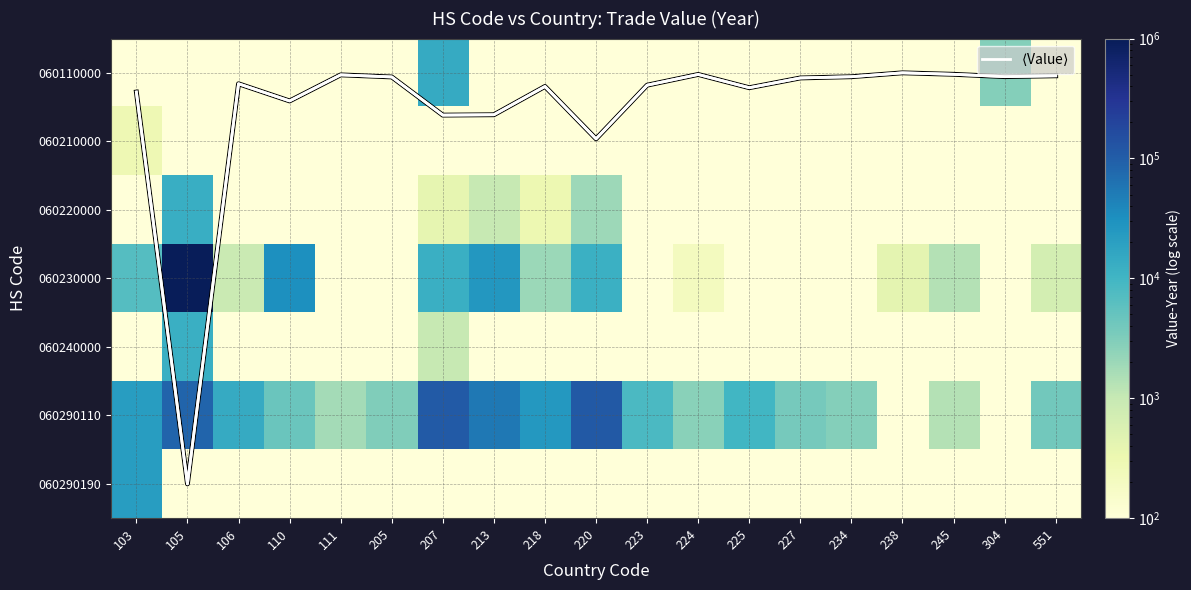

Rank the series at 207 from highest to lowest value.

060290110, 060110000, 060230000, 060240000, 060220000, 060210000, 060290190, $\langle$Value$\rangle$